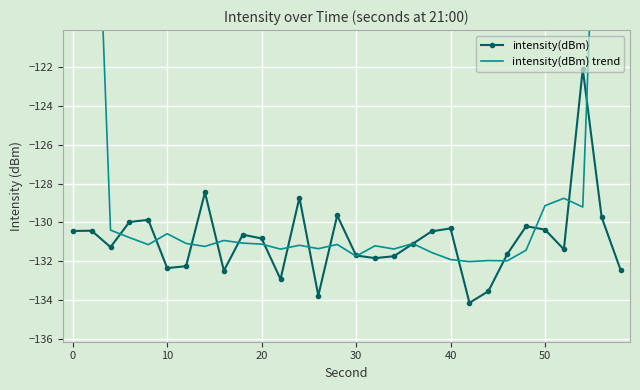

The intensity(dBm) series shows -235.4 at 10. True or false?

False